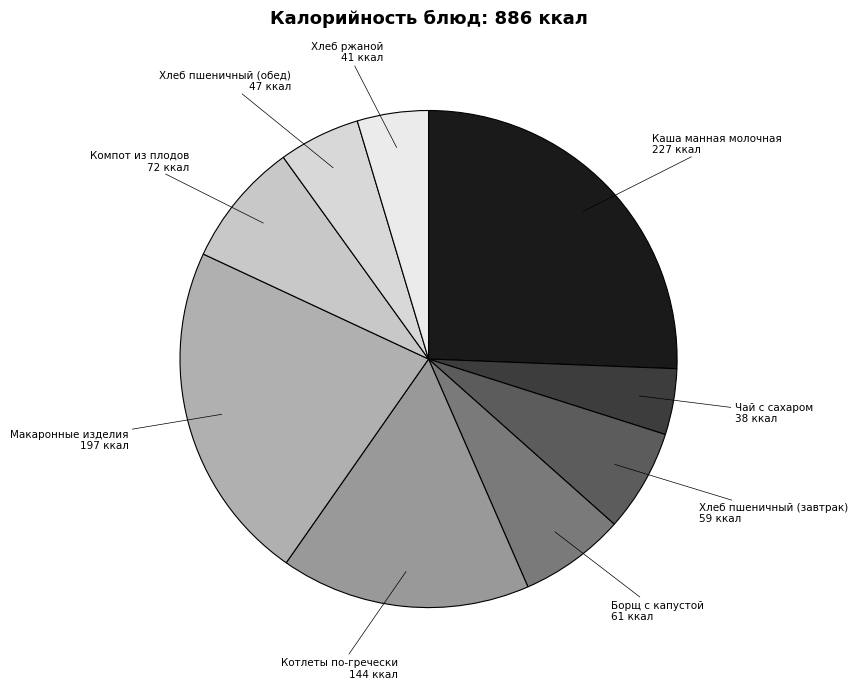

Approximately how many times larger is the value at Котлеты по-гречески compared to Хлеб ржаной?

3.5